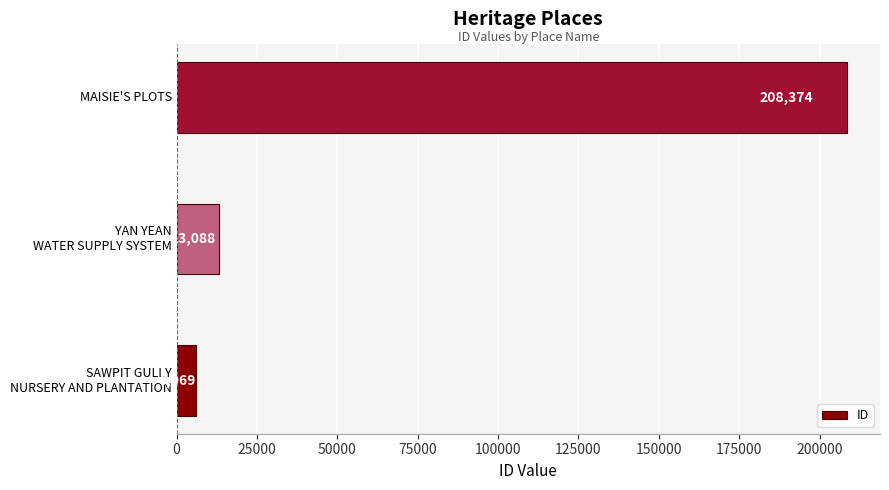

What is the sum of all values?

227531